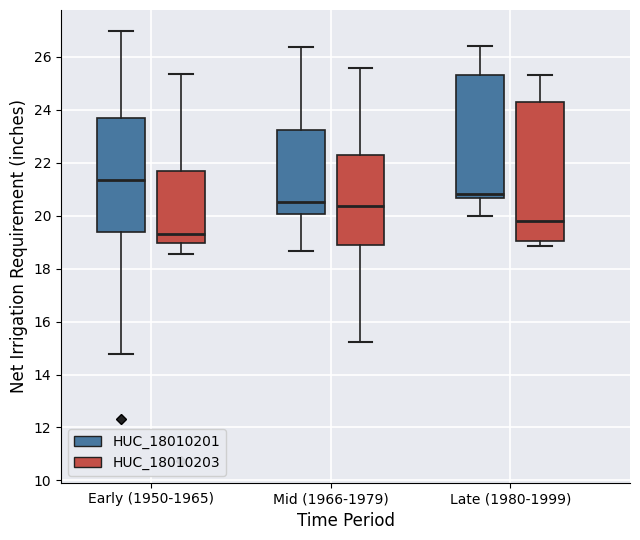

Which box's median line is the highest?

Early (1950-1965) (HUC_18010201)